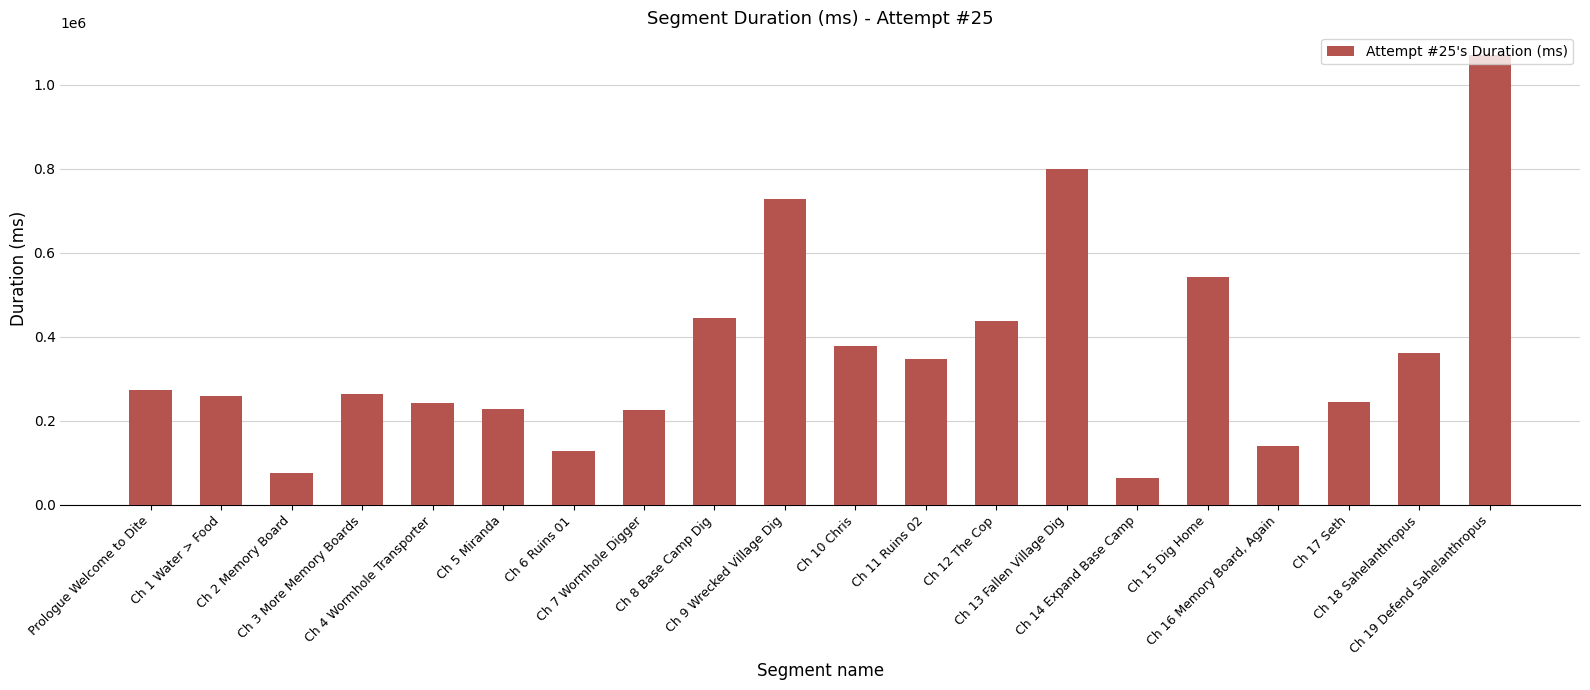

What position from the right is Ch 12 The Cop?

8